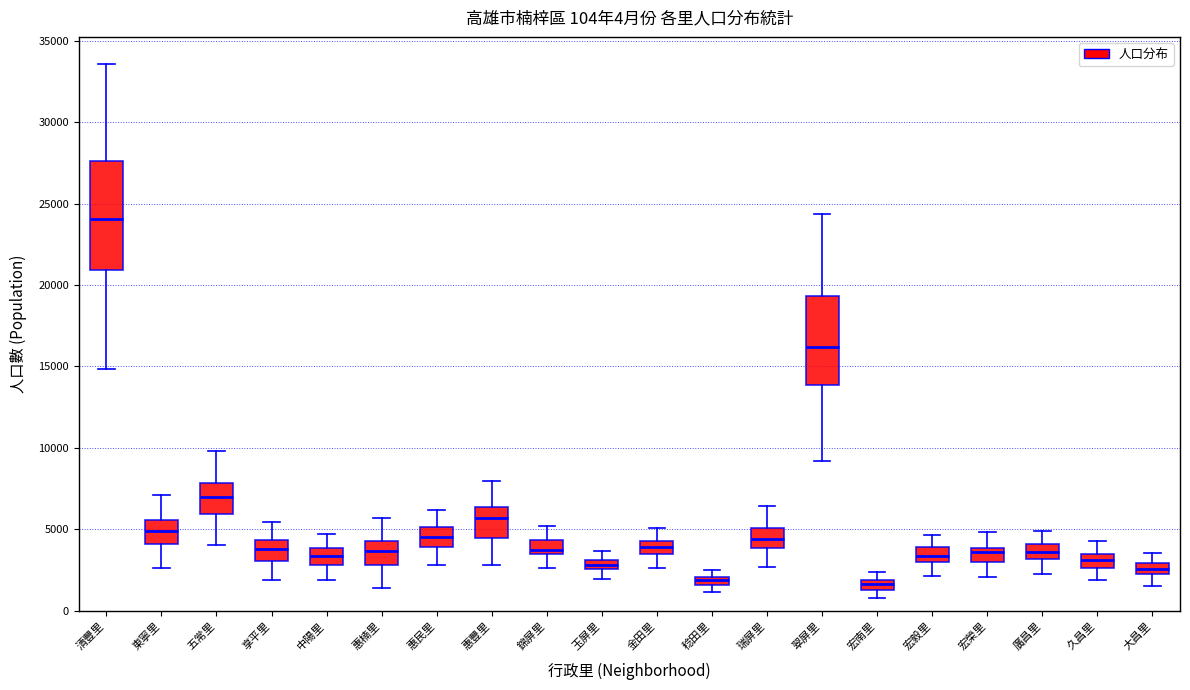

Which box is the tallest, from its lower edge to its upper edge?

清豐里